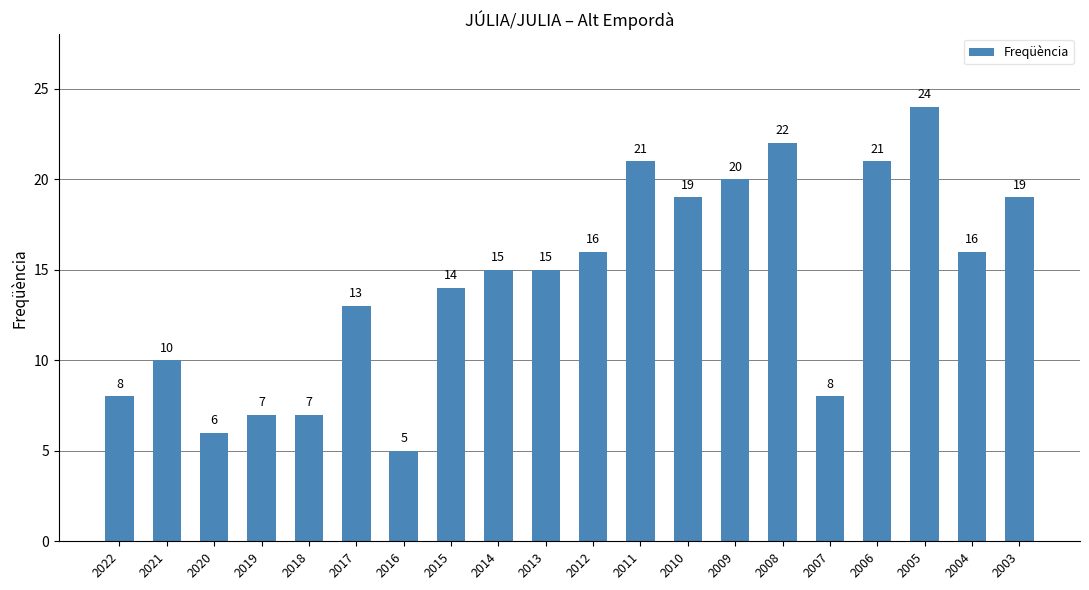

The chart shows a value of 19 at 2003. True or false?

True